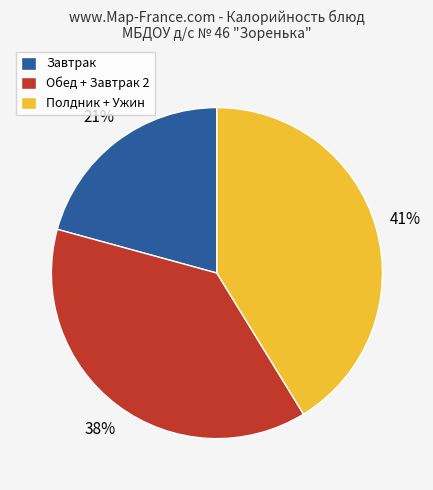

Is there any slice that represents more than half of the pie?

No